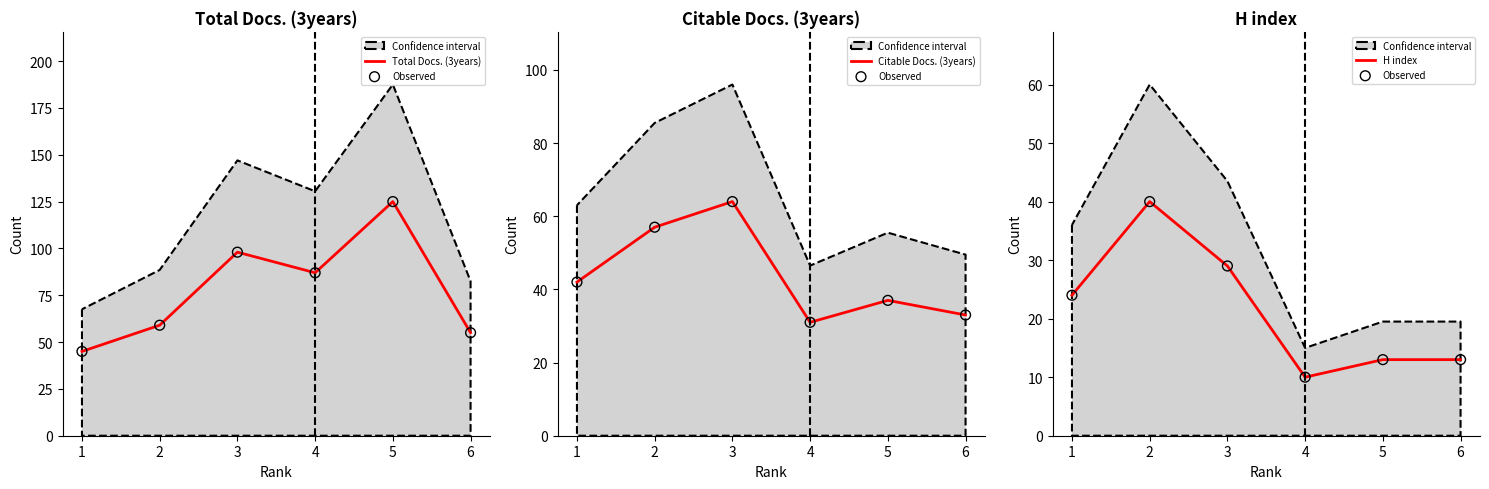

What is the total value across all series at 4?

138